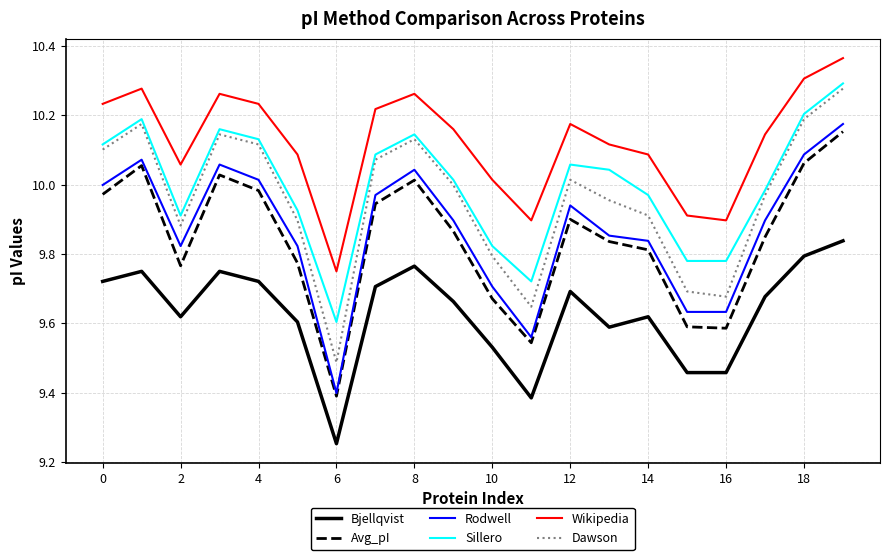

True or false: Rodwell and Bjellqvist cross at least once.

False